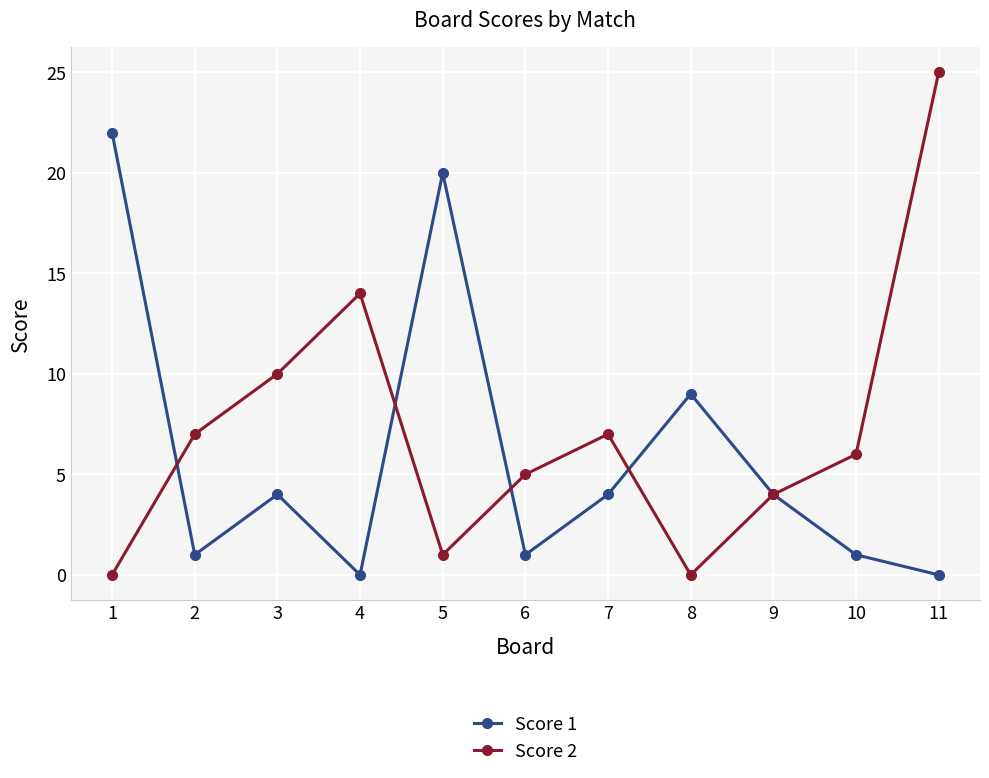

The value of Score 2 at 2 is 4. True or false?

False